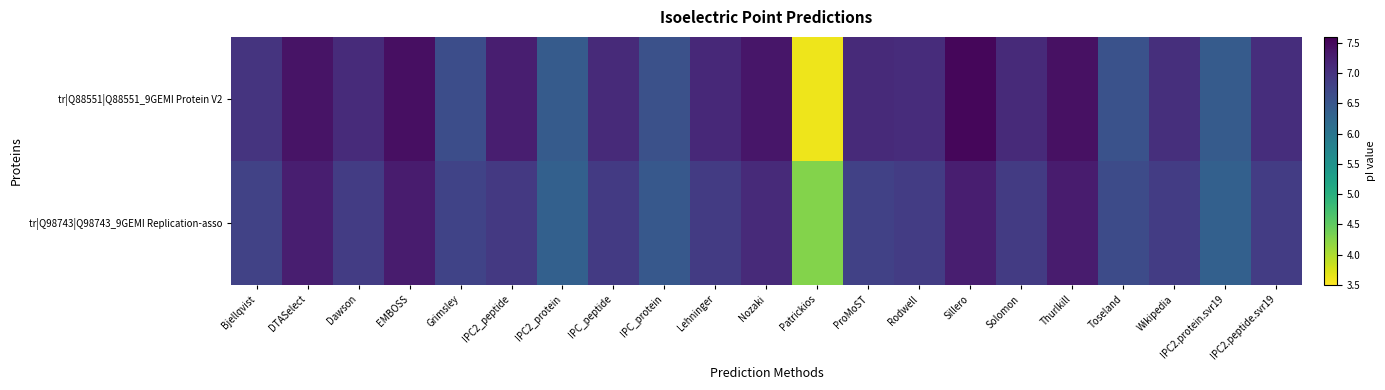

At which category does the chart reach its peak across all series?

Sillero